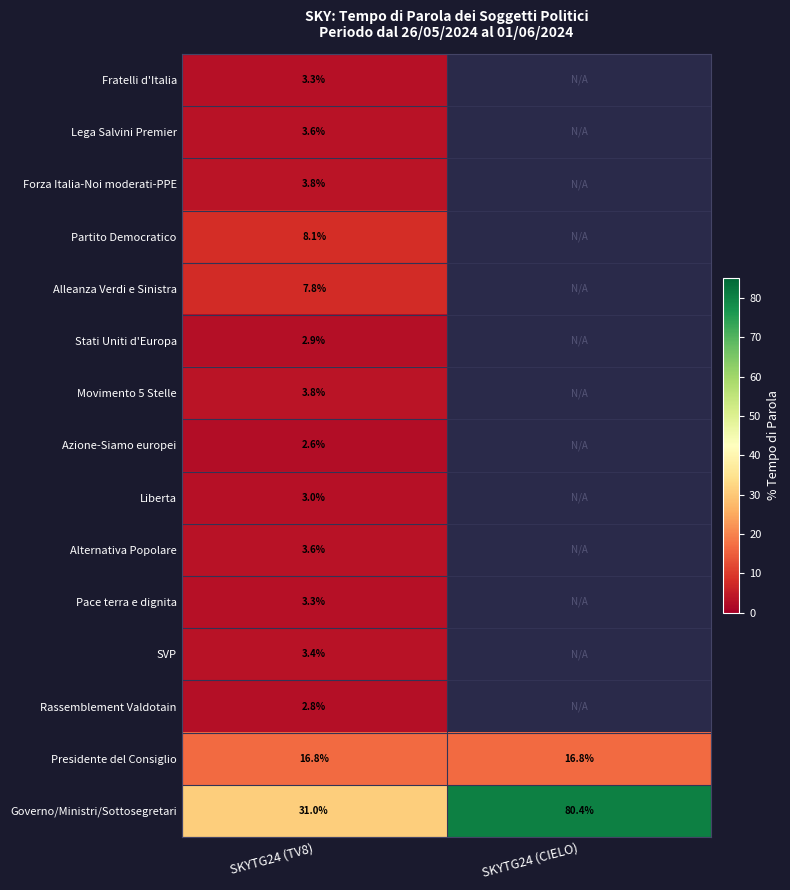

Count the number of categories in the chart.

2